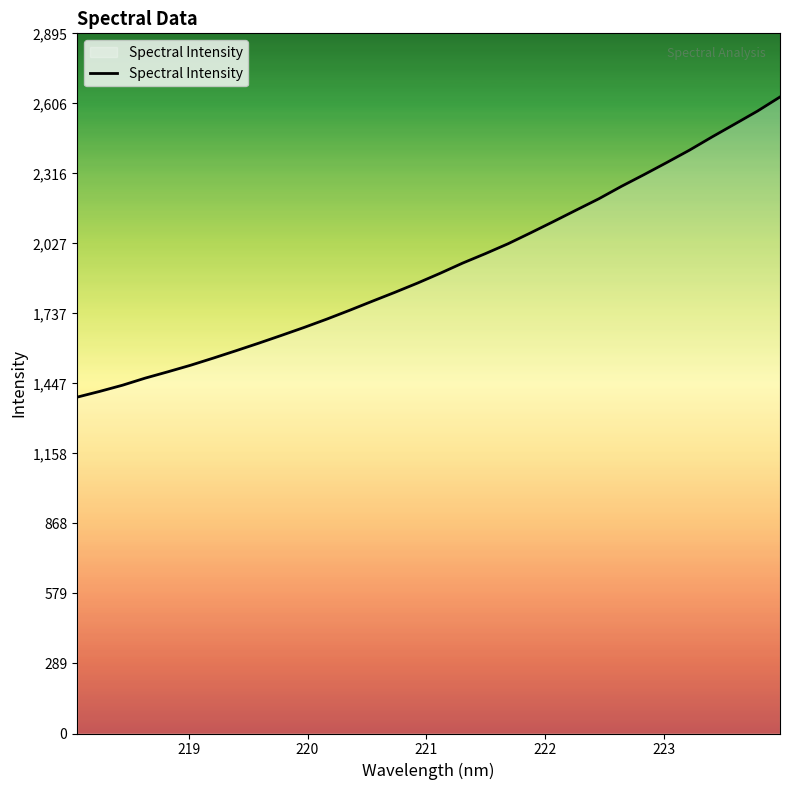

What is the minimum value shown in the chart?

1391.2